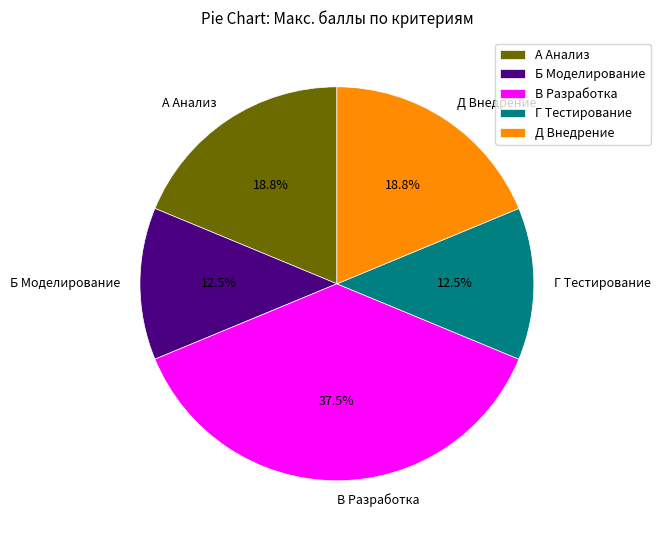

Is В Разработка the majority of the pie?

No